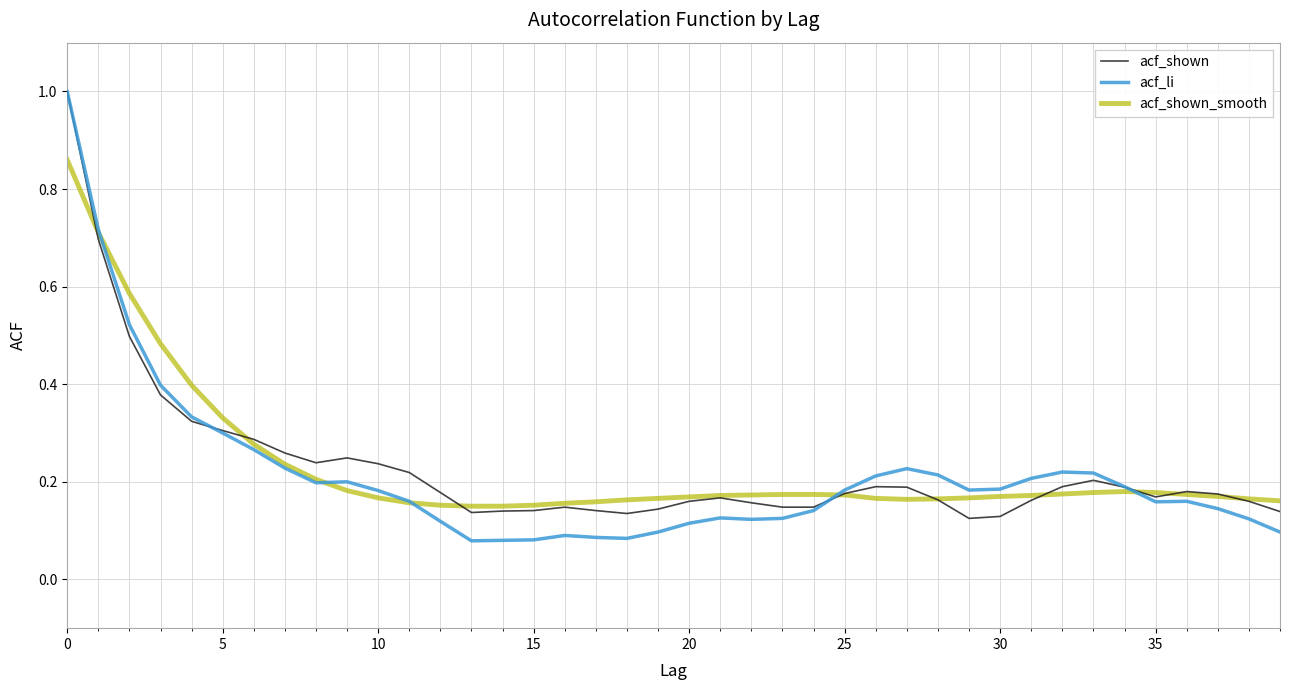

Which series has the largest range (max minus min)?

acf_li